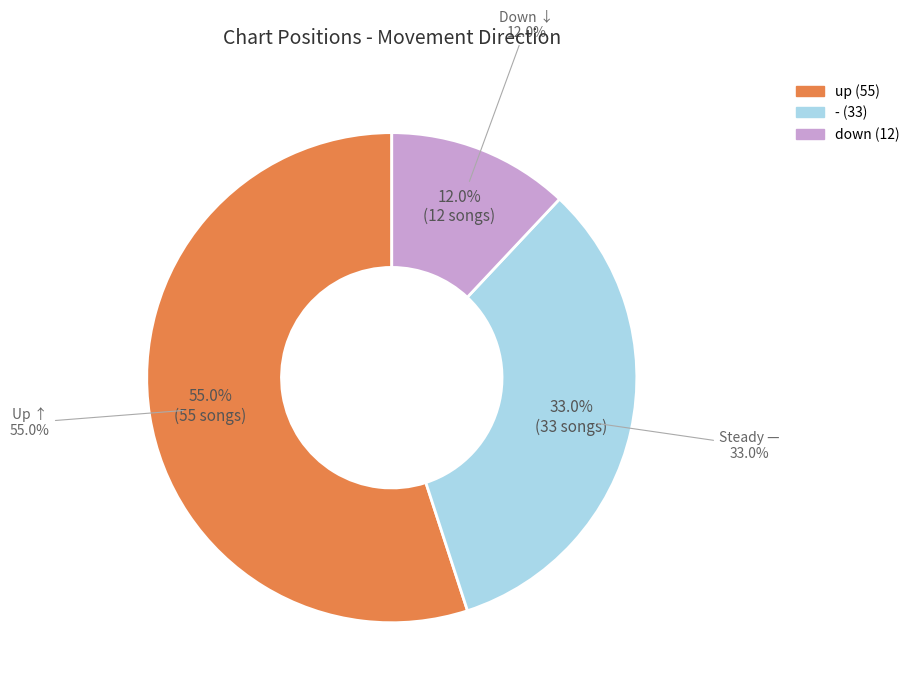

True or false: up accounts for 43% of the total.

False